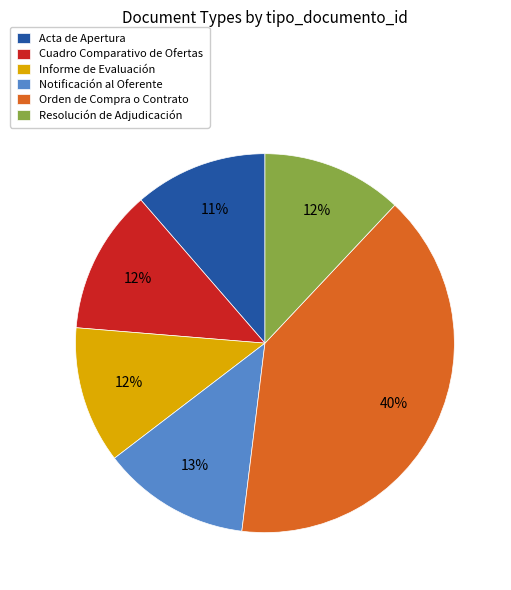

Is the sum of Orden de Compra o Contrato and Resolución de Adjudicación greater than half?

Yes